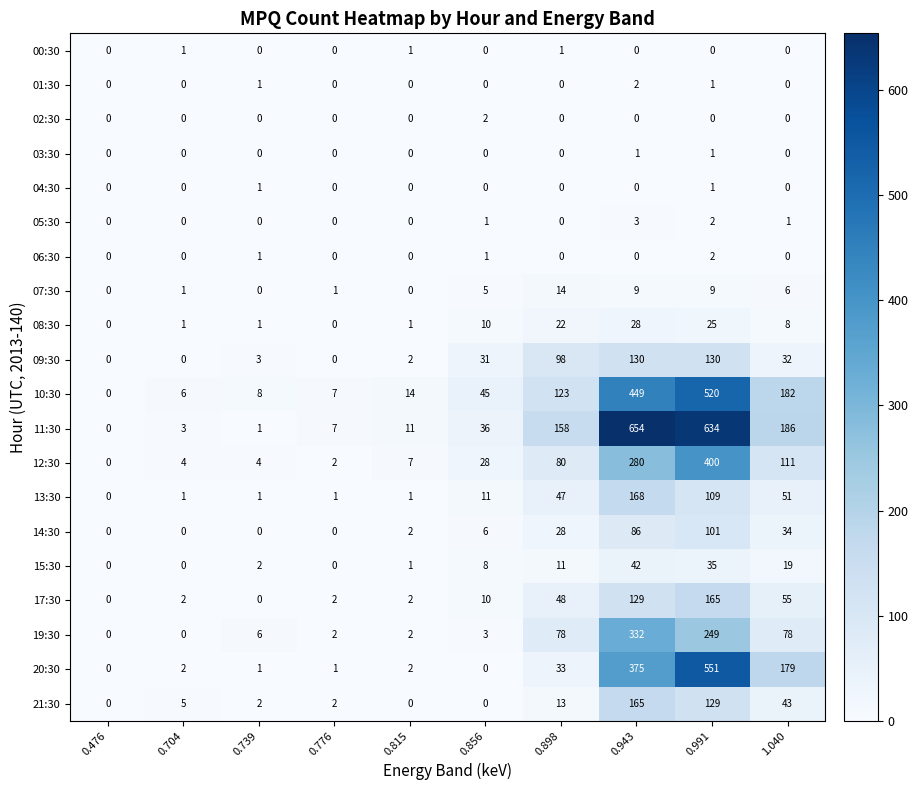

Which series has the largest total across all categories?

11:30